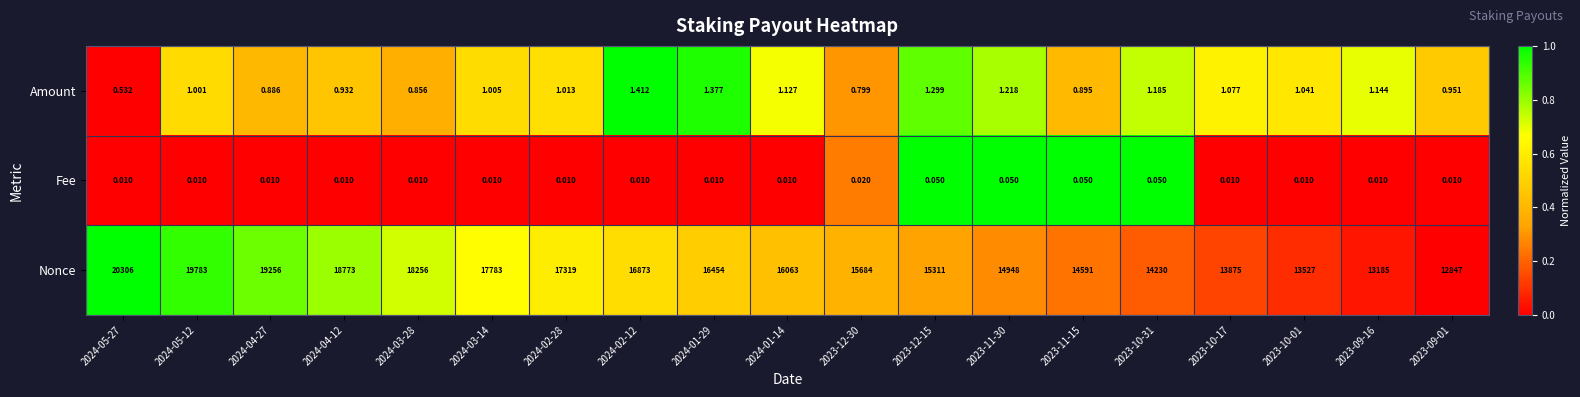

List the series in order of their peak value, highest first.

Nonce, Amount, Fee